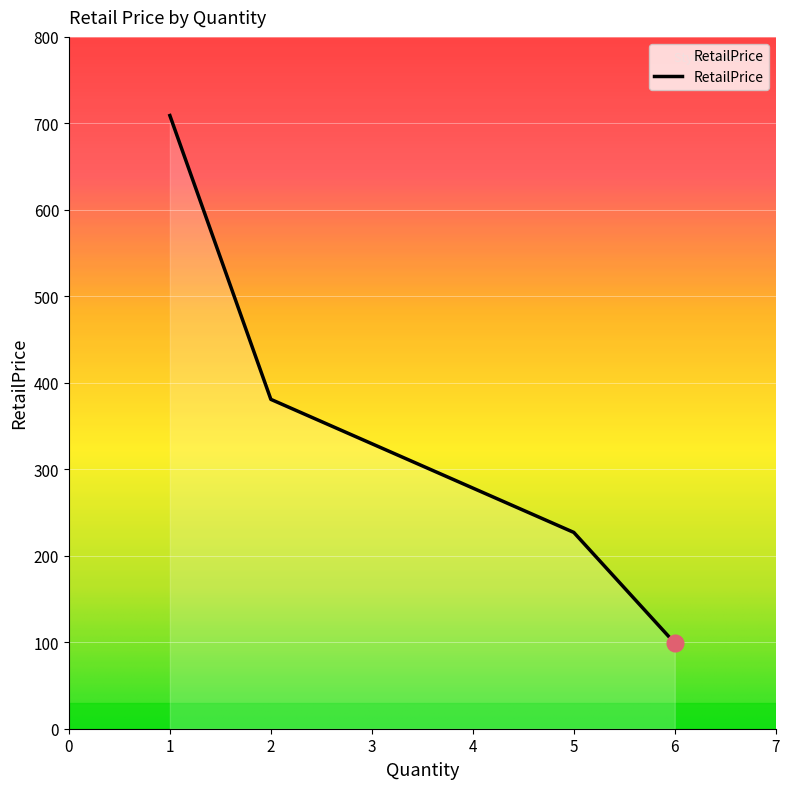

What is the maximum value shown in the chart?

709.0